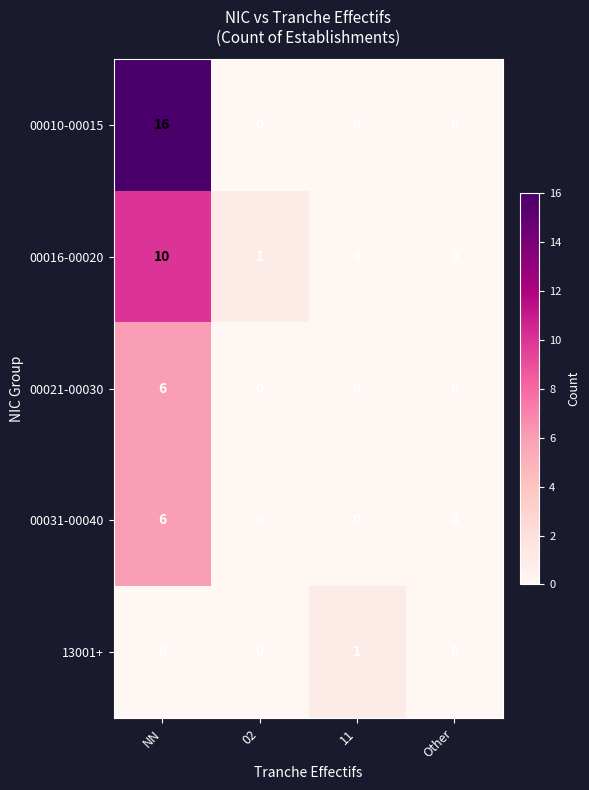

How many categories are shown in the chart?

4